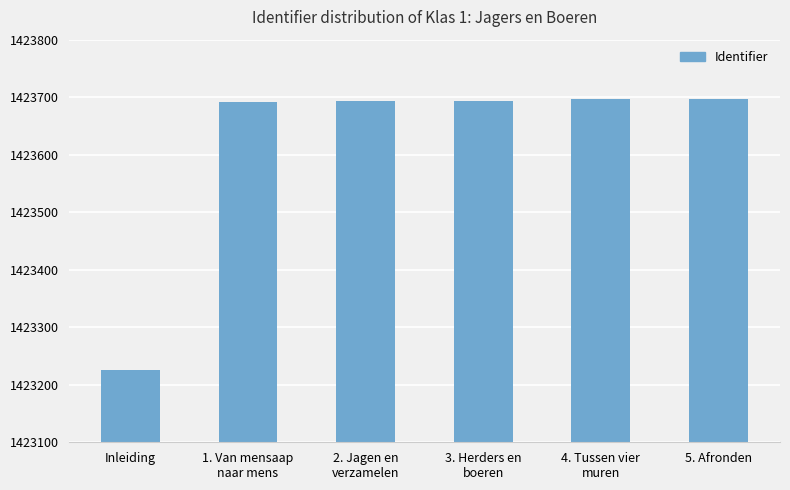

How many bars are there in total?

6